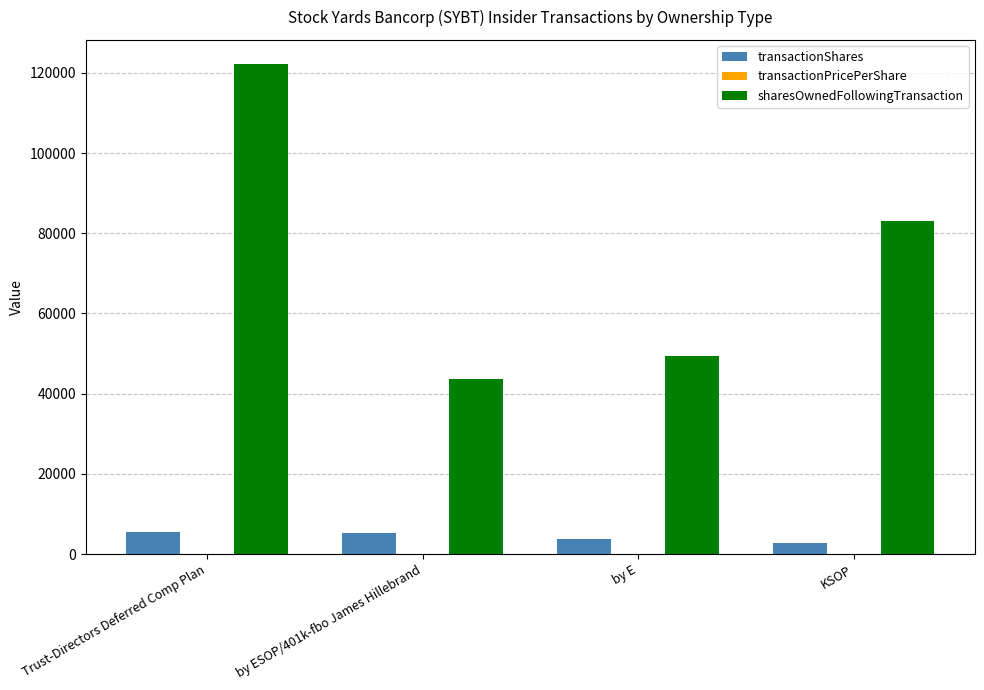

What value does the sharesOwnedFollowingTransaction series have at Trust-Directors Deferred Comp Plan?

122117.0